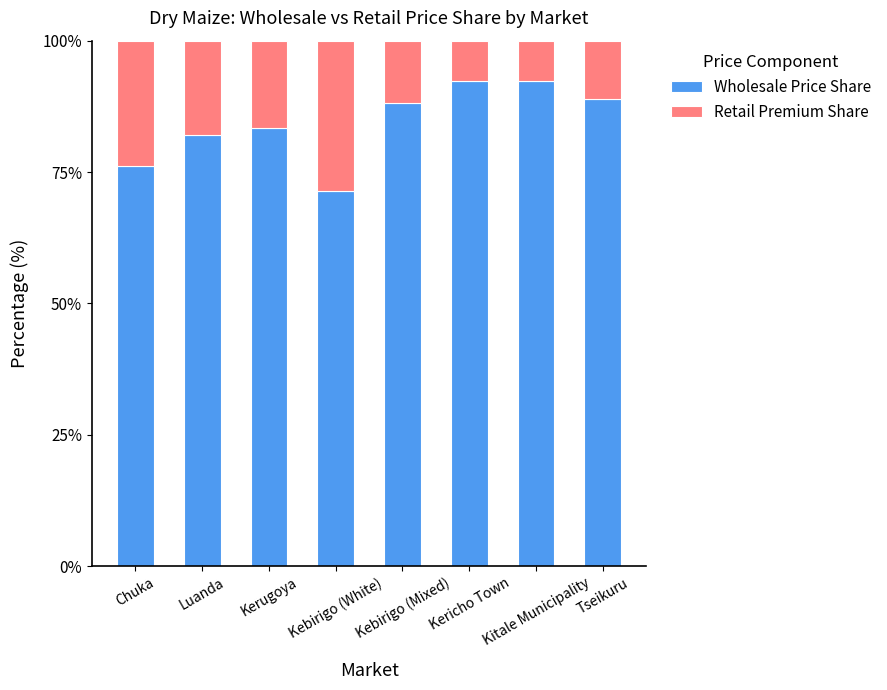

What is the average value of the Wholesale Price Share series?

84.3